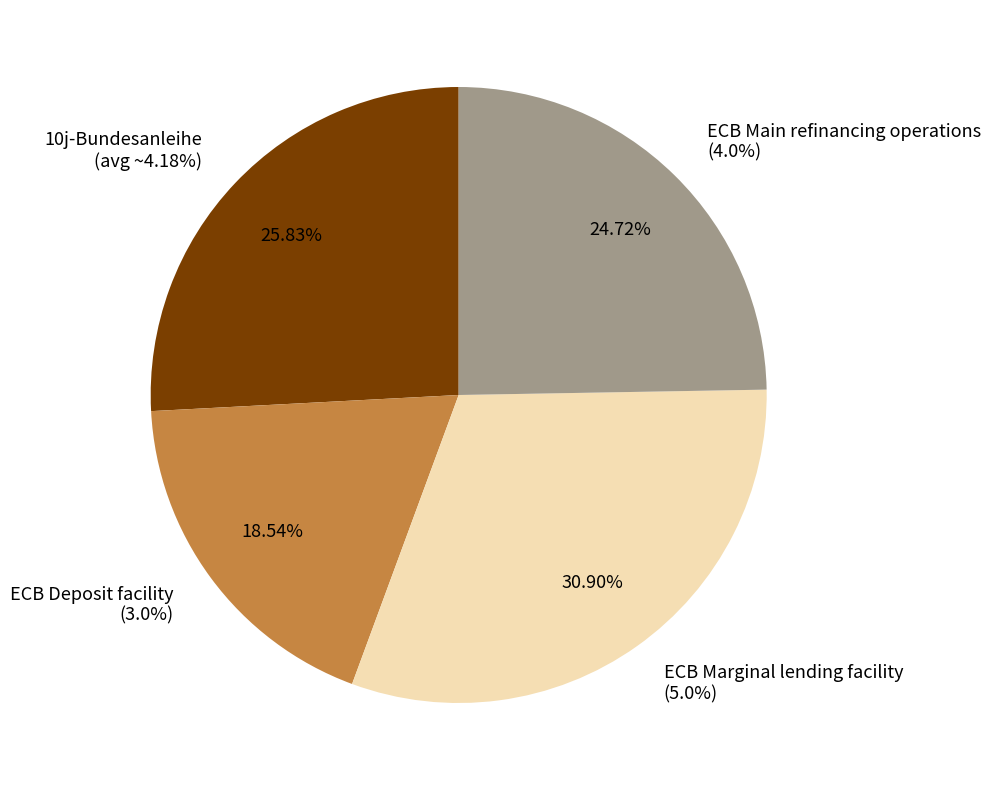

The ECB Marginal lending facility slice represents 36% of the pie. True or false?

False